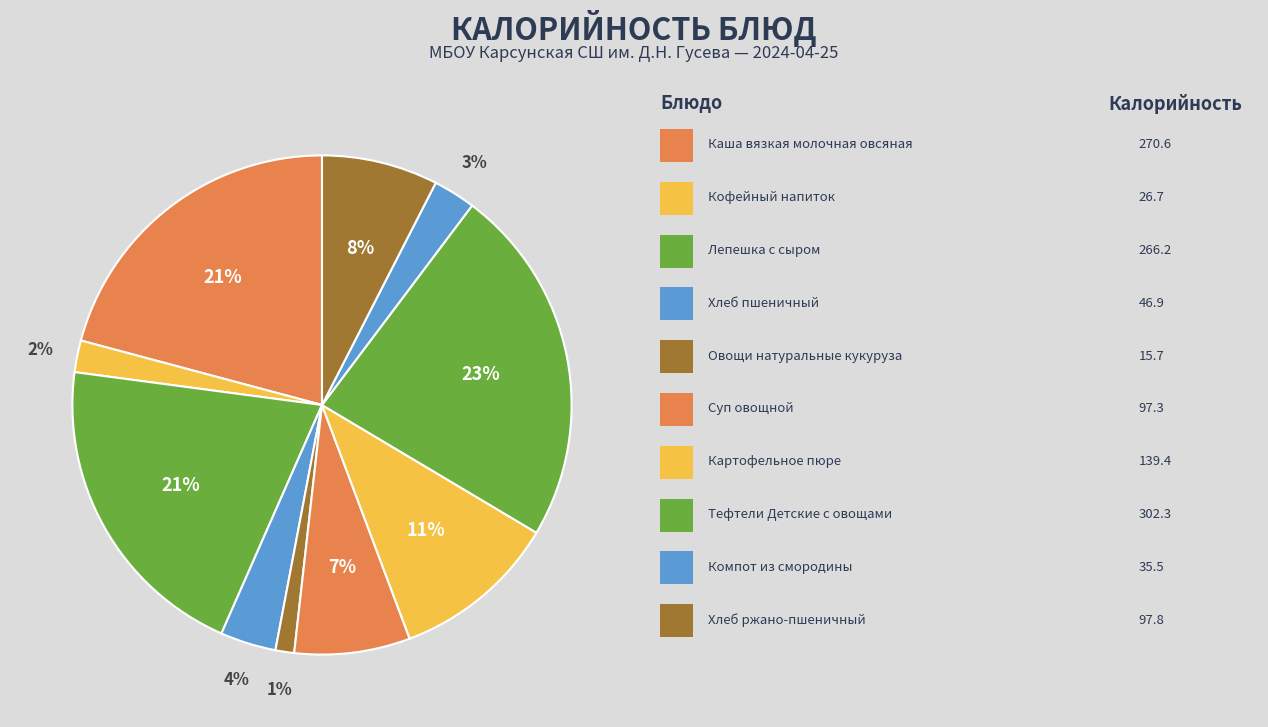

Count the number of slices in the pie.

10